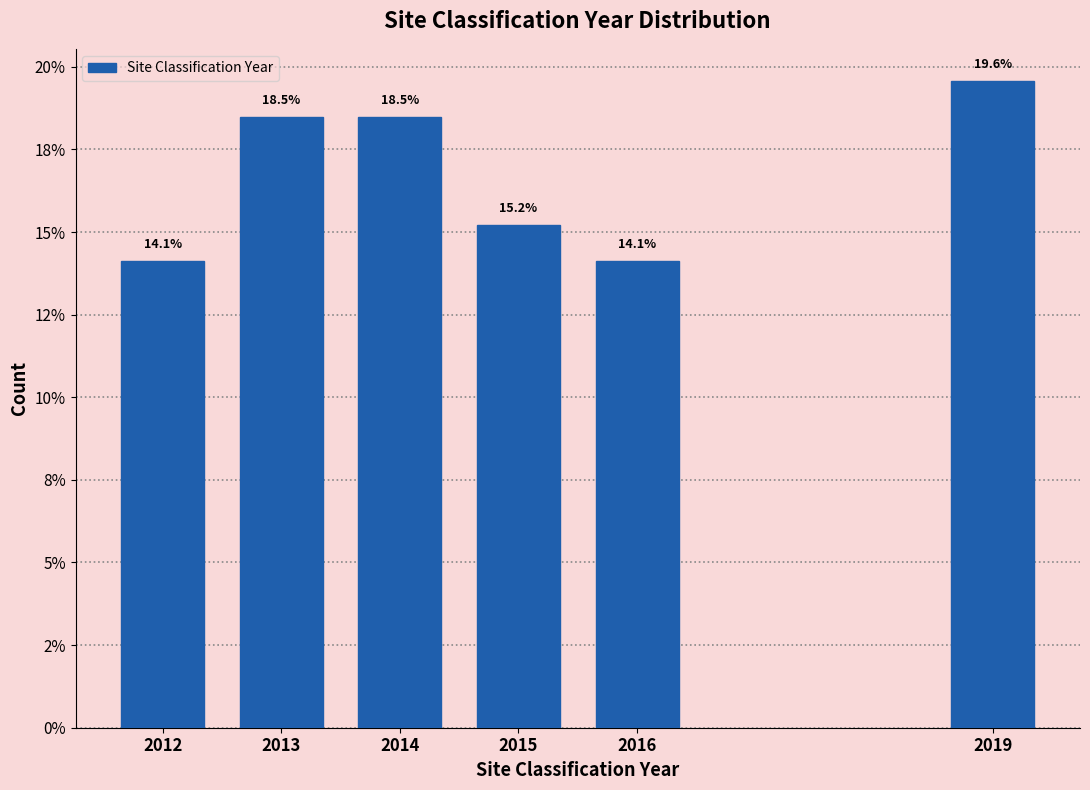

Are the bars horizontal?

No